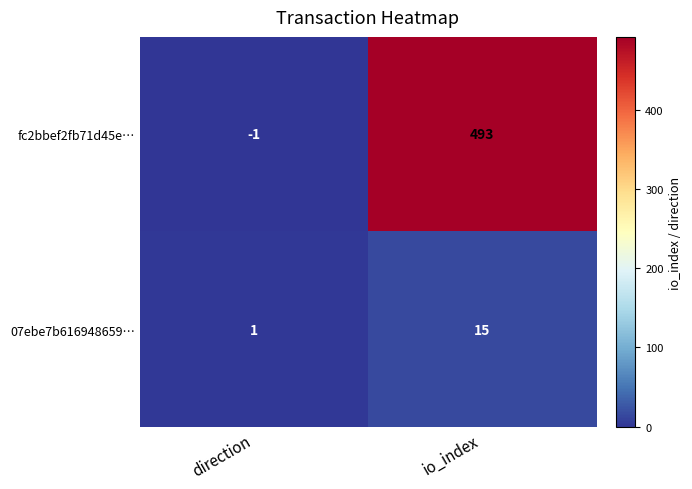

Which label corresponds to the smallest value in the chart?

direction